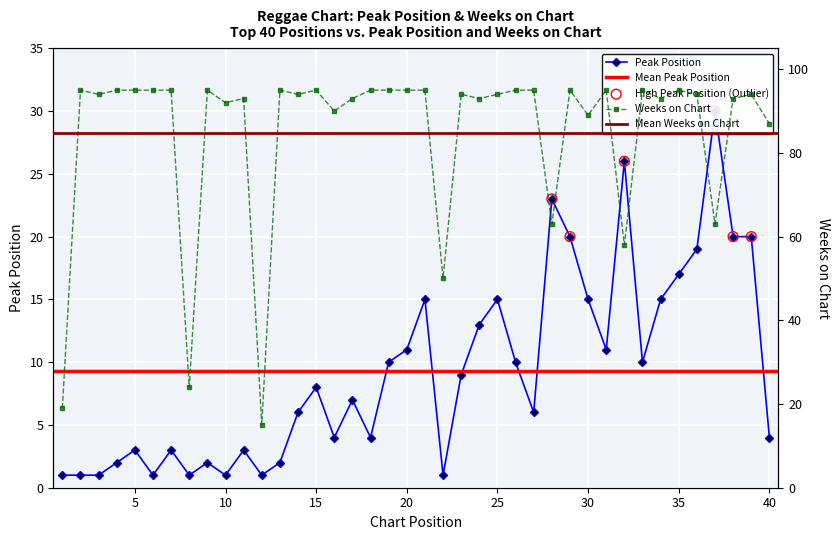

What is the total value across all series at 21?

110